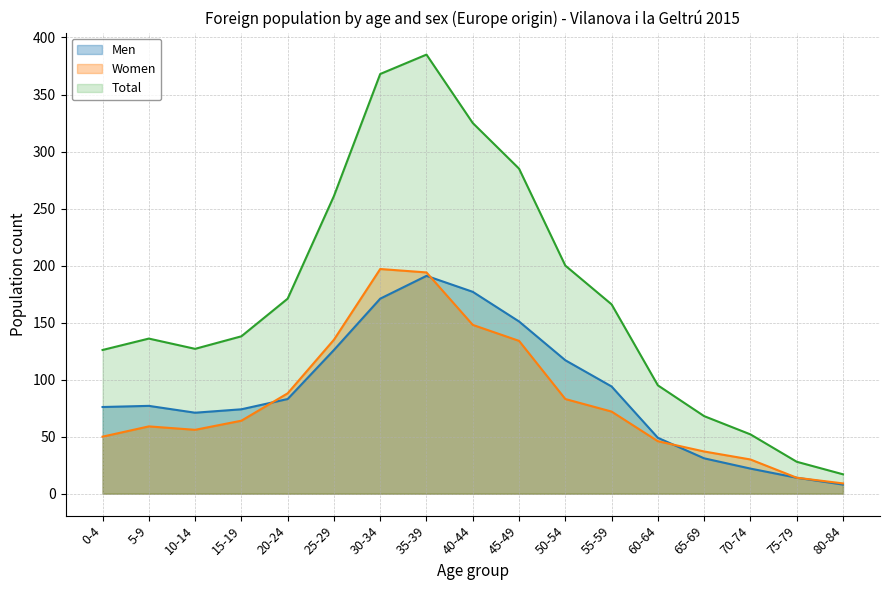

What is the label of the 15th point from the left?

70-74